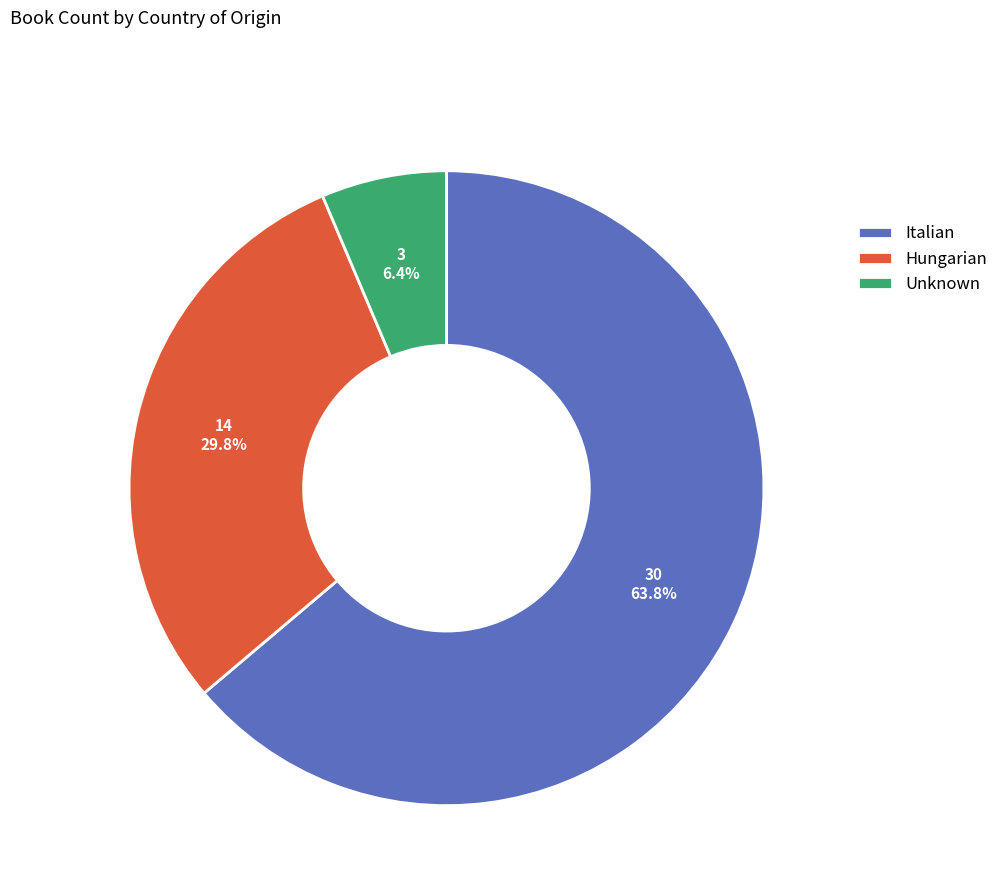

To the nearest percent, what percentage of the pie is Italian?

64%